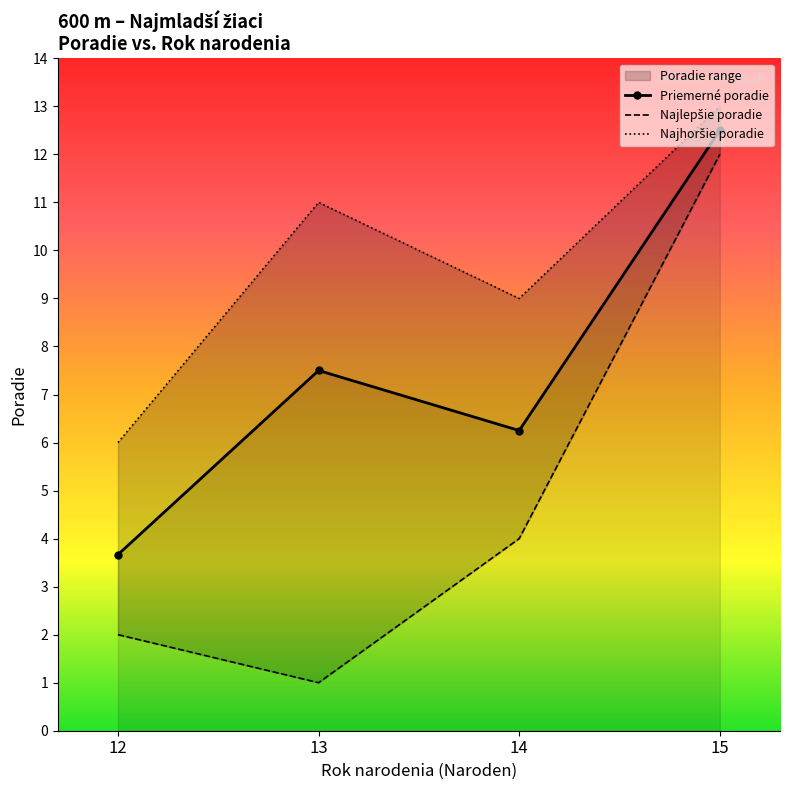

Is this an area chart (filled region under the line)?

No